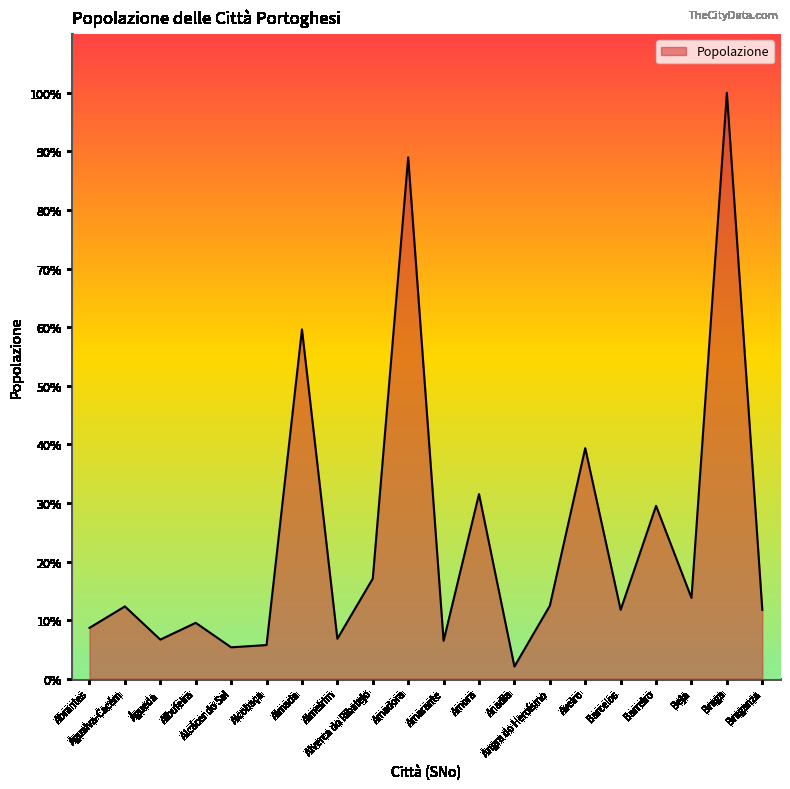

What is the label of the 9th point from the left?

Alverca do Ribatejo